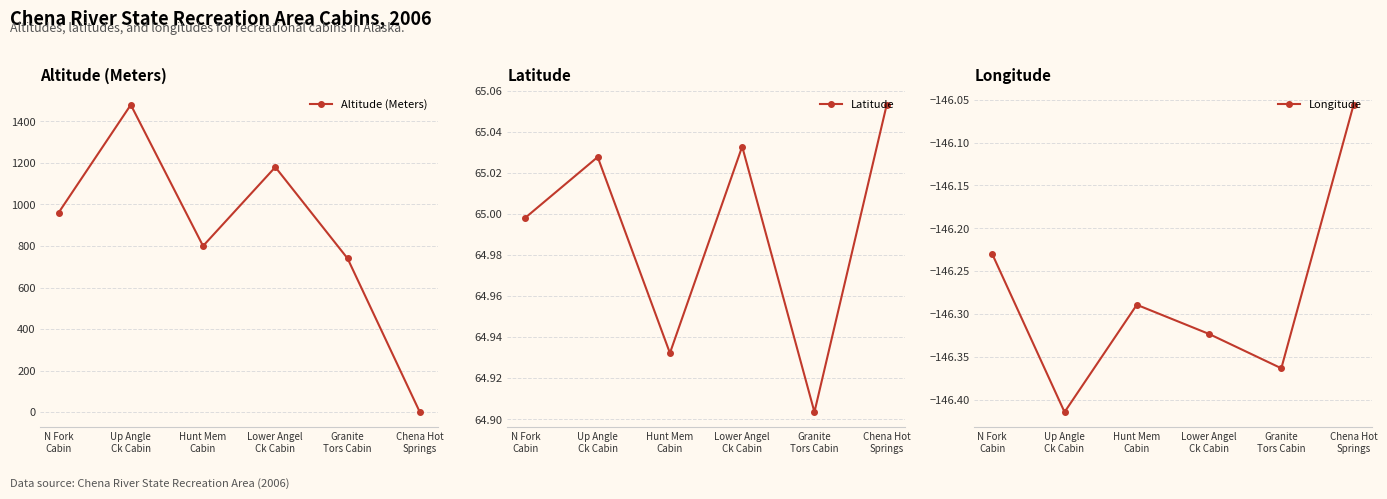

Where is the first local maximum for Altitude (Meters)?

Up Angle
Ck Cabin